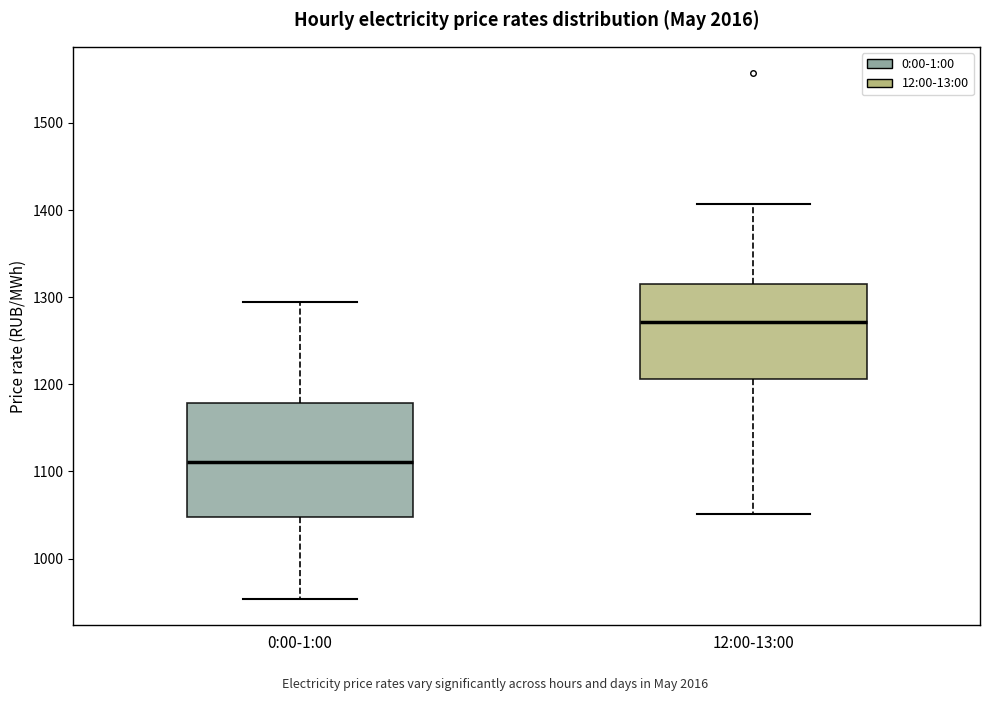

Which box is the tallest, from its lower edge to its upper edge?

0:00-1:00